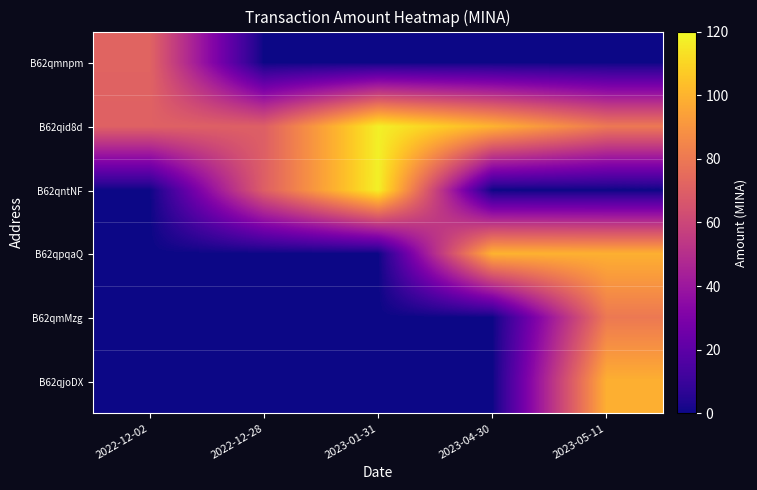

Reading left to right, transcribe all the data shown in this chart.

B62qmnpm: 2022-12-02=71.9	2022-12-28=0.0	2023-01-31=0.0	2023-04-30=0.0	2023-05-11=0.0
B62qid8d: 2022-12-02=70.8	2022-12-28=70.0	2023-01-31=117.4	2023-04-30=100.0	2023-05-11=80.0
B62qntNF: 2022-12-02=0.0	2022-12-28=70.0	2023-01-31=117.5	2023-04-30=0.0	2023-05-11=0.0
B62qpqaQ: 2022-12-02=0.0	2022-12-28=0.0	2023-01-31=0.0	2023-04-30=100.0	2023-05-11=99.0
B62qmMzg: 2022-12-02=0.0	2022-12-28=0.0	2023-01-31=0.0	2023-04-30=0.0	2023-05-11=80.0
B62qjoDX: 2022-12-02=0.0	2022-12-28=0.0	2023-01-31=0.0	2023-04-30=0.0	2023-05-11=98.9